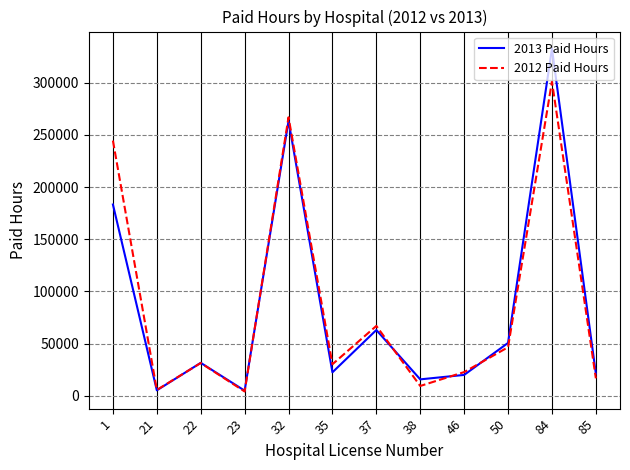

Which series ends up on top after the final intersection of 2013 Paid Hours and 2012 Paid Hours?

2013 Paid Hours